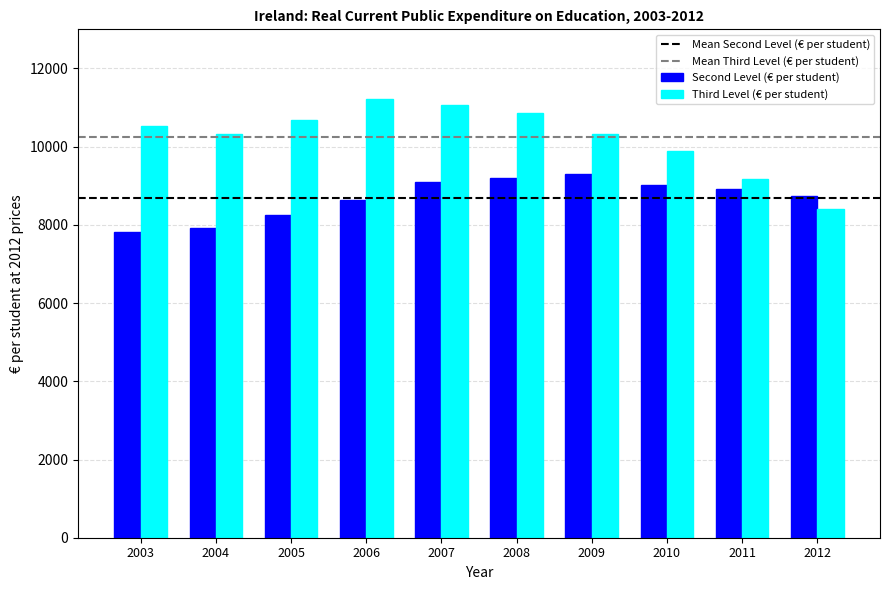

Rank the series by their maximum value, from lowest to highest.

Second Level (€ per student), Third Level (€ per student)